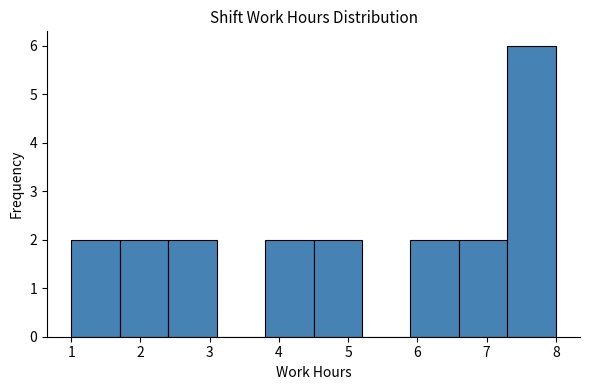

Over which range of the x-axis is the bar tallest?

7.3 to 8.0